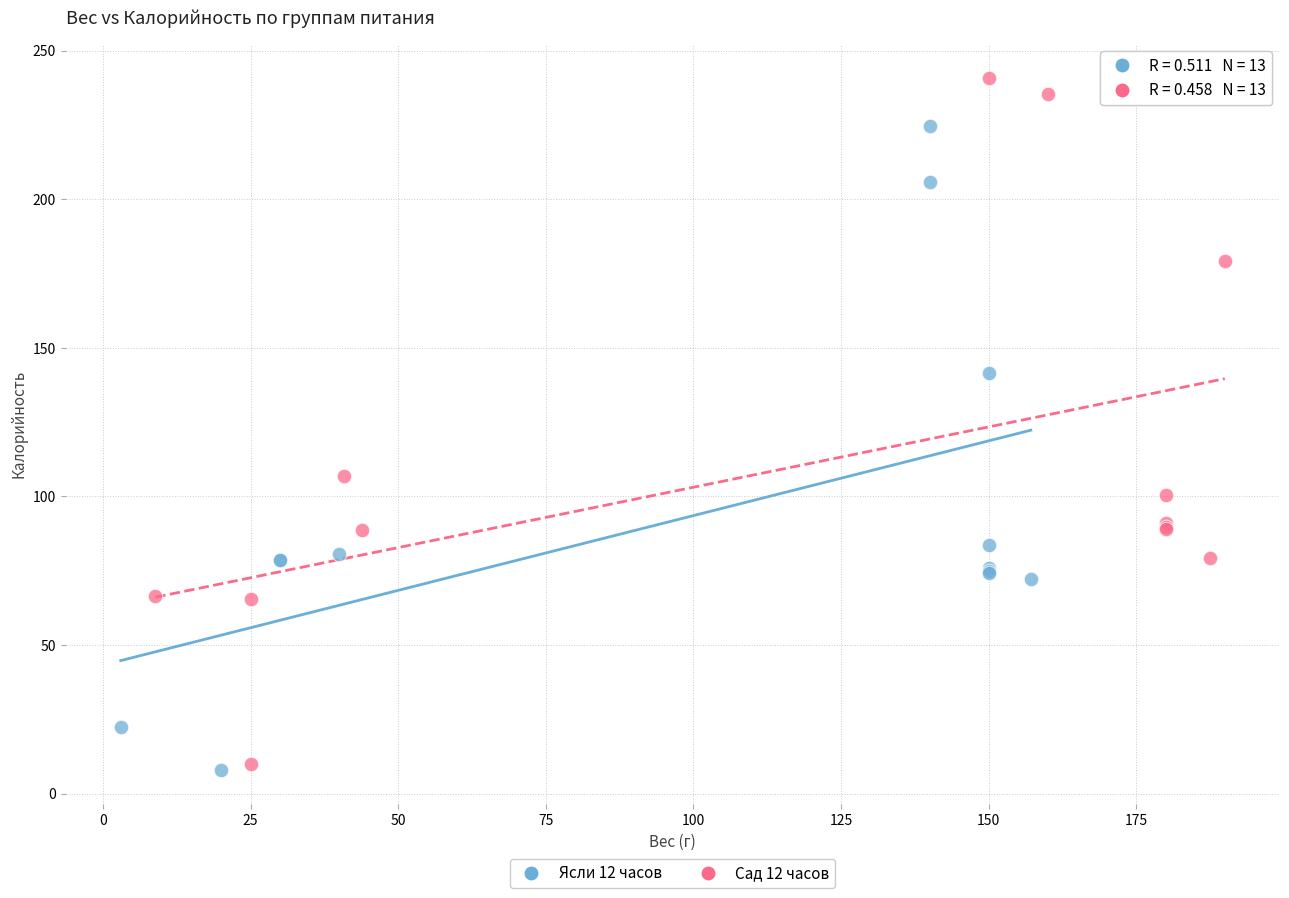

Which series reaches the maximum Y coordinate?

Сад 12 часов